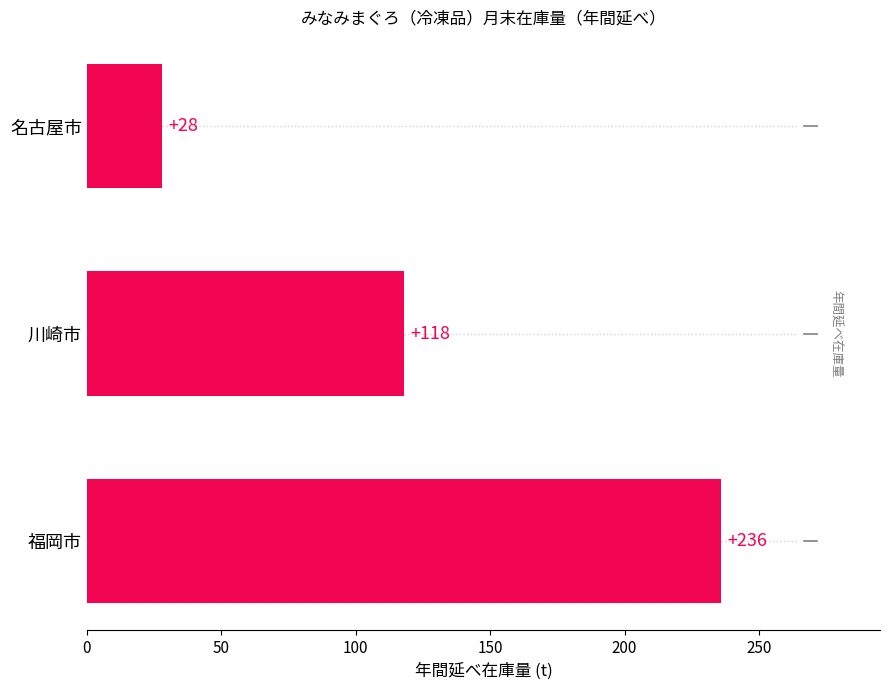

The chart shows a value of 118 at 川崎市. True or false?

True